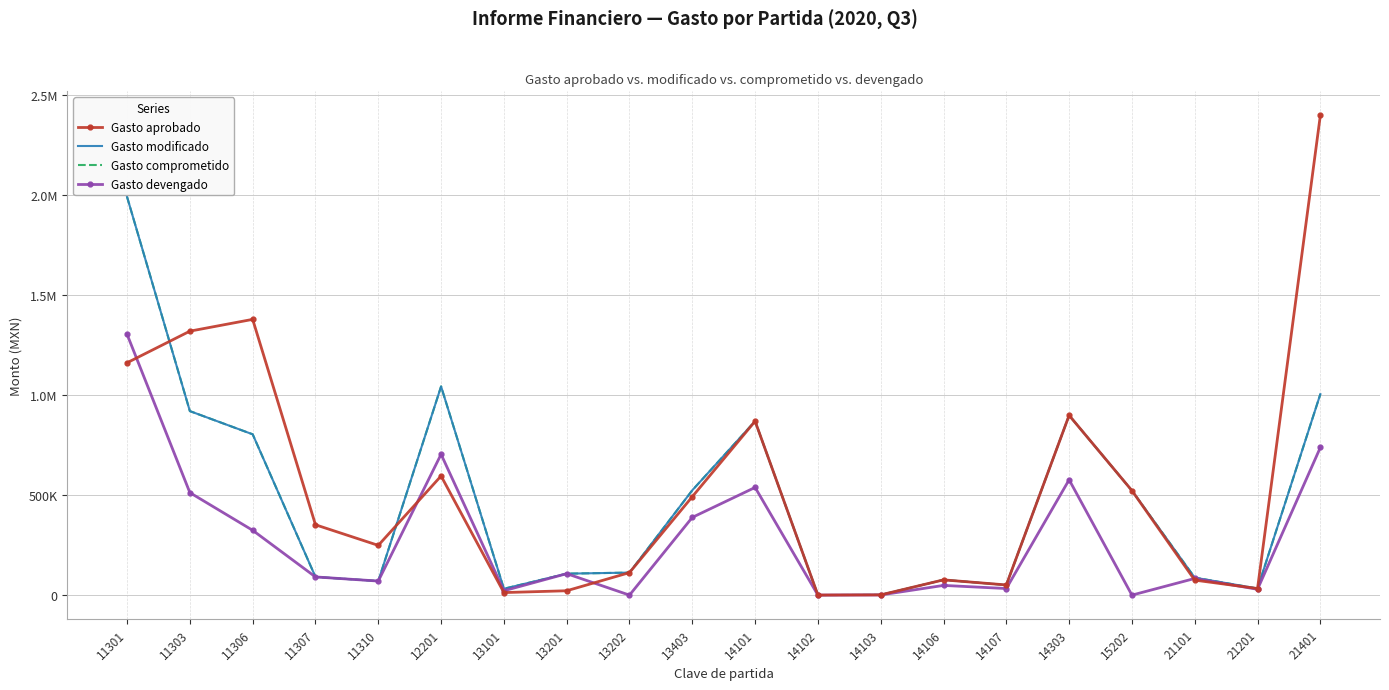

Is this an area chart (filled region under the line)?

No